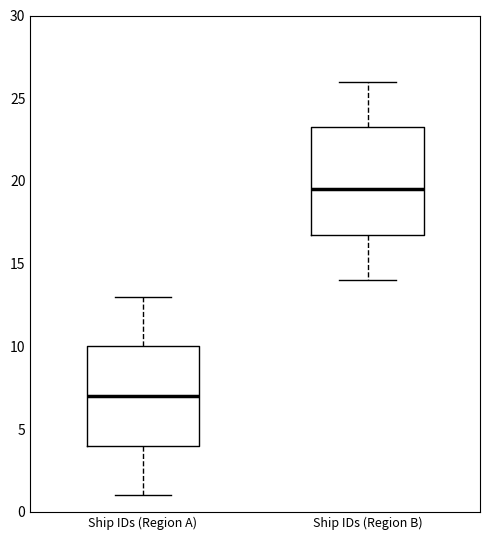

Which box is the tallest, from its lower edge to its upper edge?

Ship IDs (Region B)